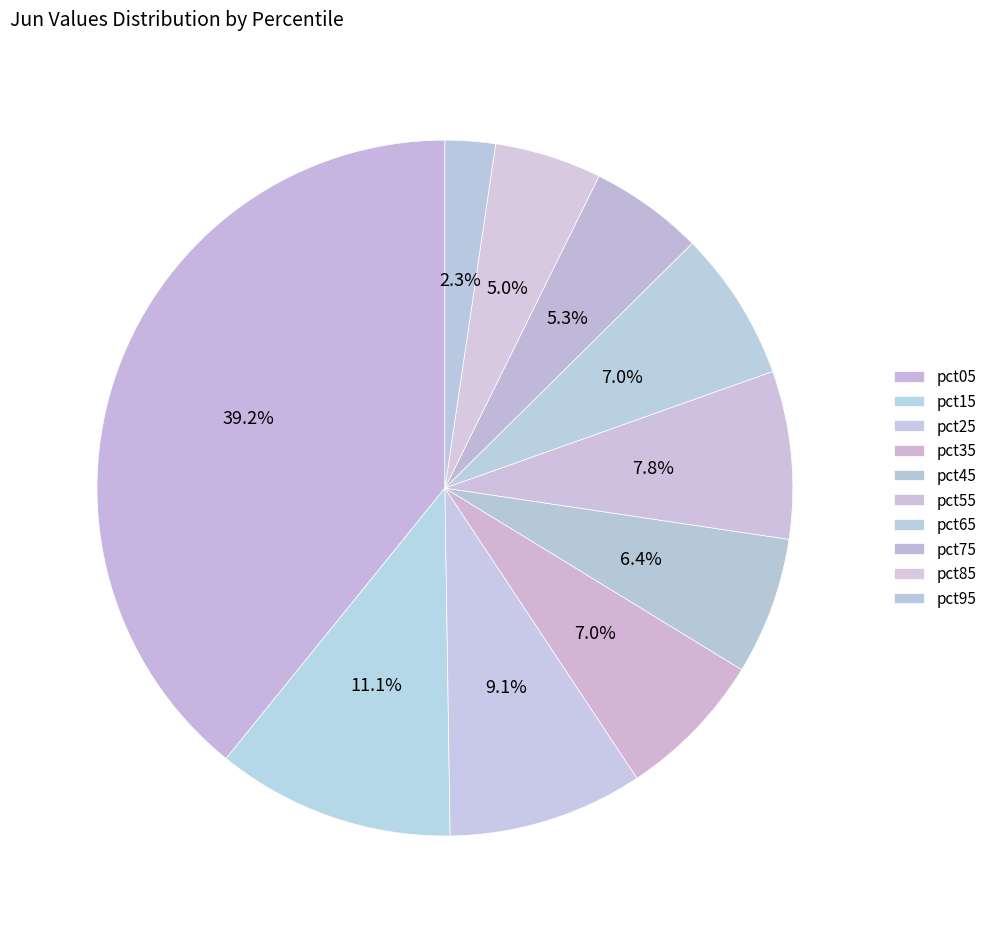

To the nearest percent, what is the combined percentage of pct75 and pct35?

12%